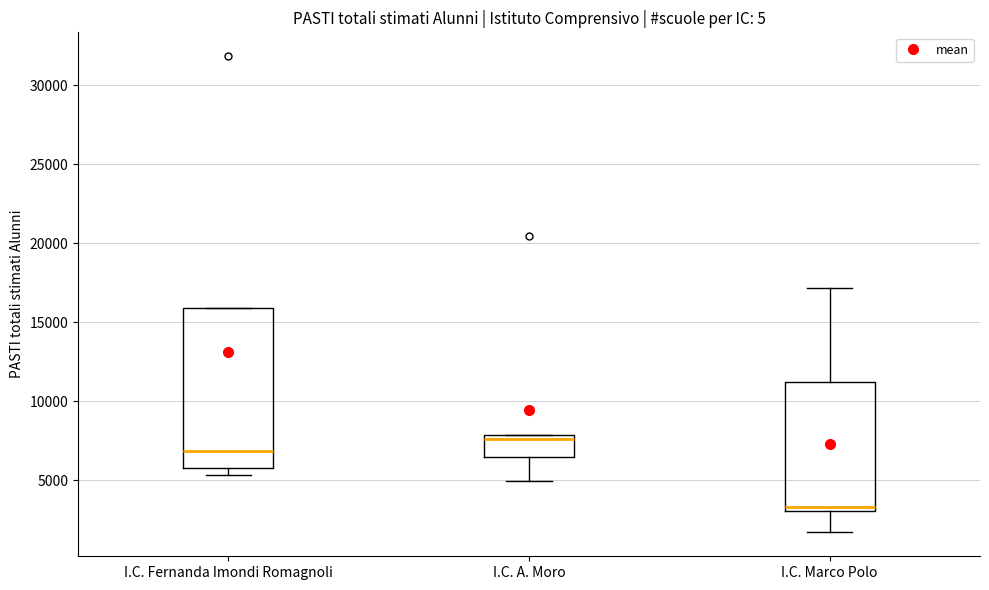

Where does the upper whisker of the box for I.C. Marco Polo end on the y-axis? The values are not printed on the chart, so give them approximately, as read against the axis.

17000